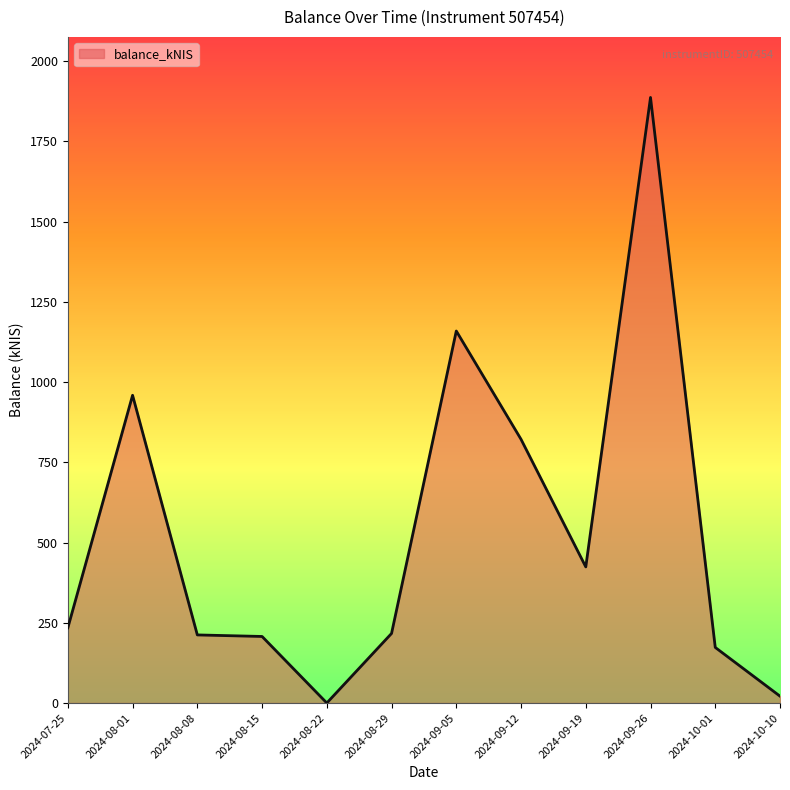

At which category does the chart reach its minimum across all series?

2024-08-22